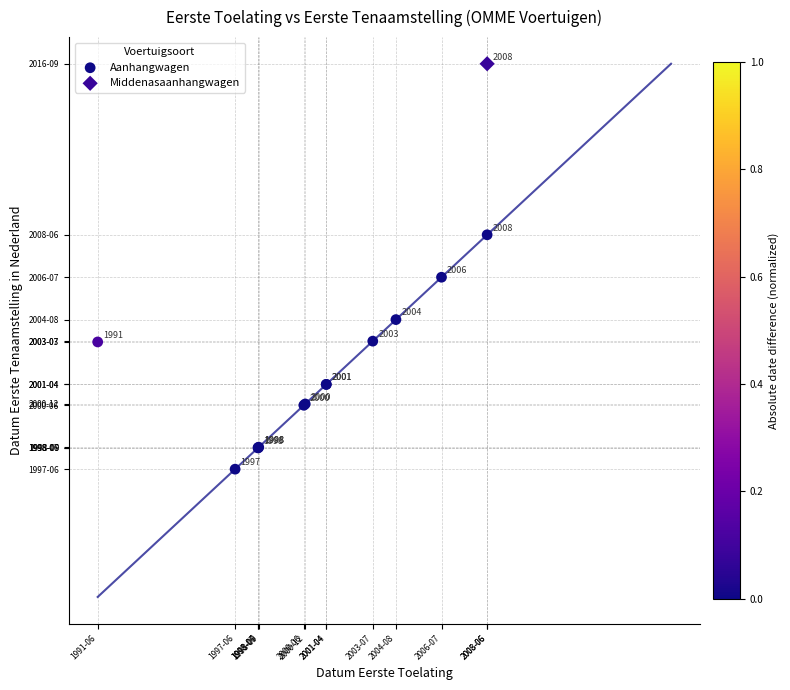

What are all the series names shown in the legend?

Aanhangwagen, Middenasaanhangwagen